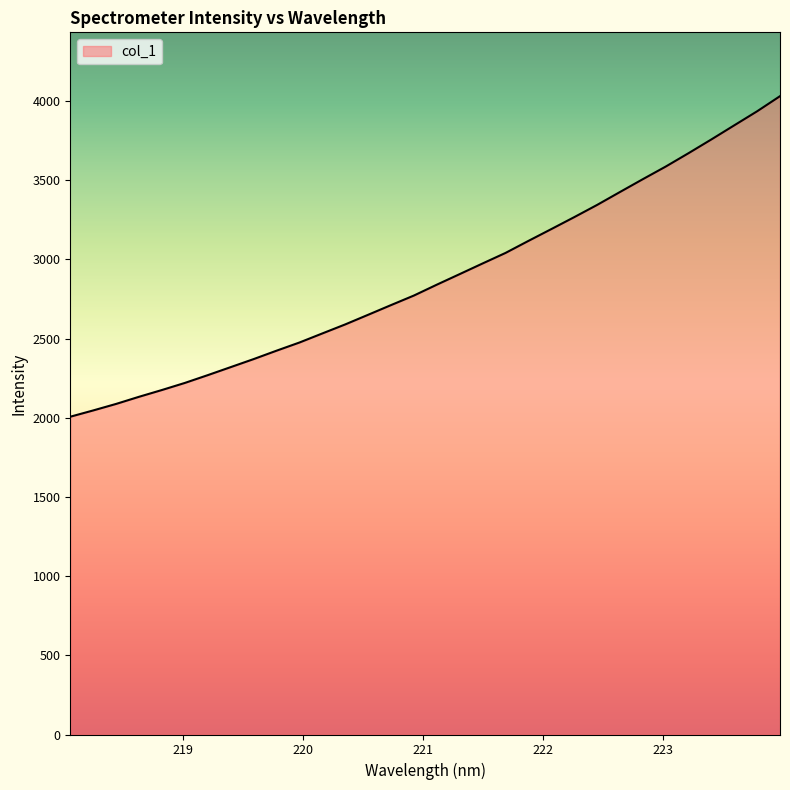

What is the maximum value shown in the chart?

4031.2